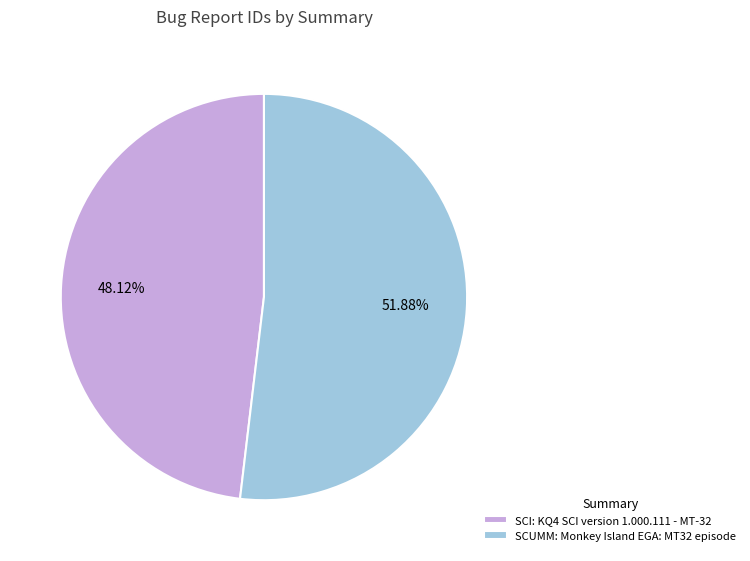

To the nearest percent, what is the difference between the SCUMM: Monkey Island EGA: MT32 episode and SCI: KQ4 SCI version 1.000.111 - MT-32 slice percentages?

4%